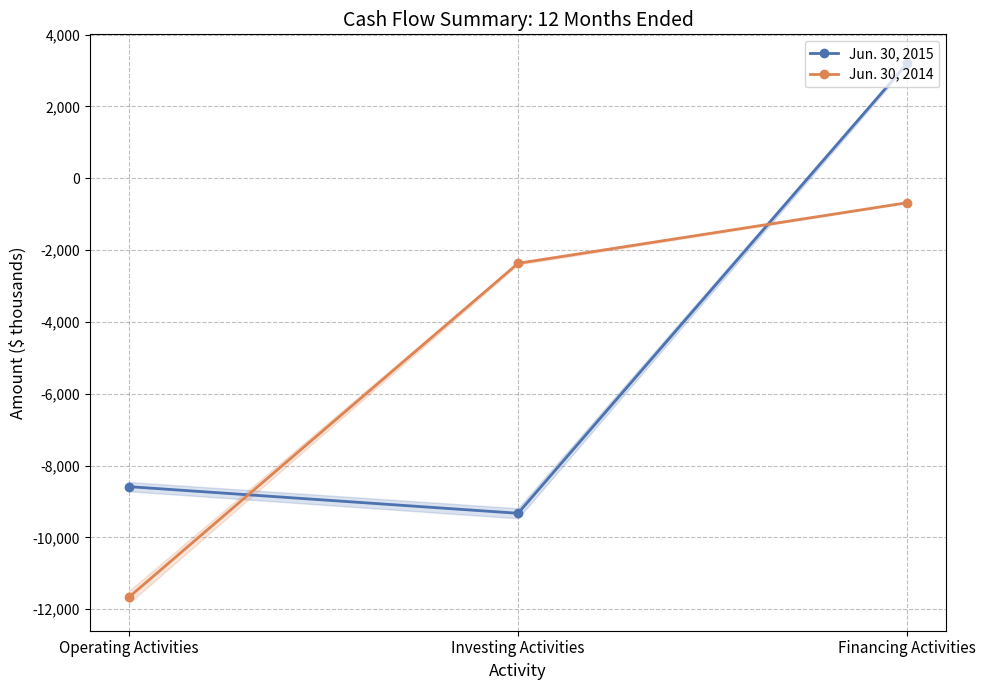

What is the average value of the Jun. 30, 2015 series?

-4903